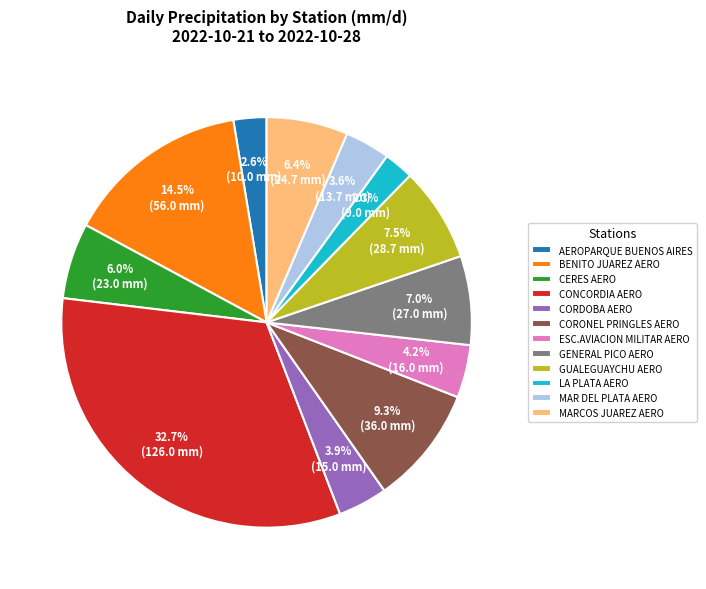

The CORONEL PRINGLES AERO slice represents 9% of the pie. True or false?

True